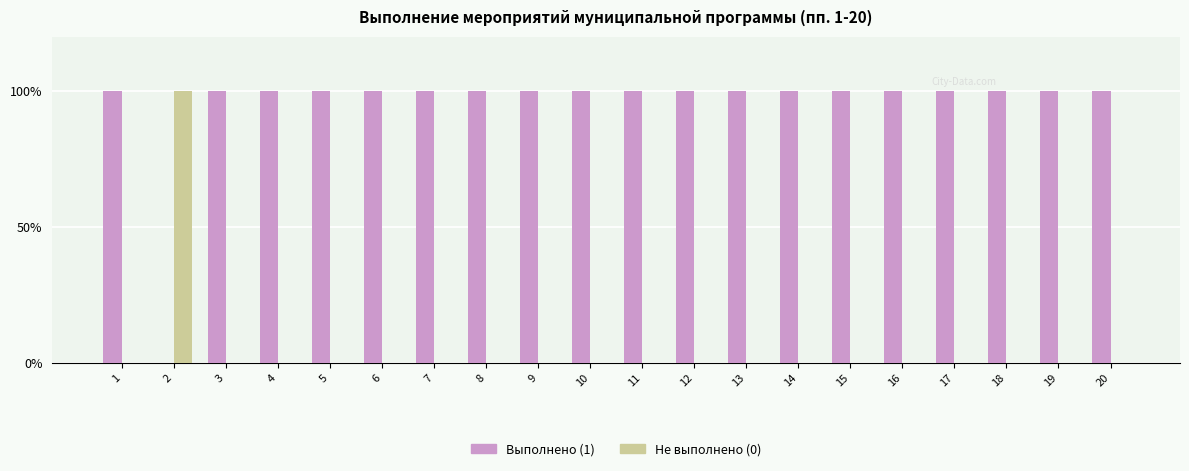

What are all the series names shown in the legend?

Выполнено (1), Не выполнено (0)